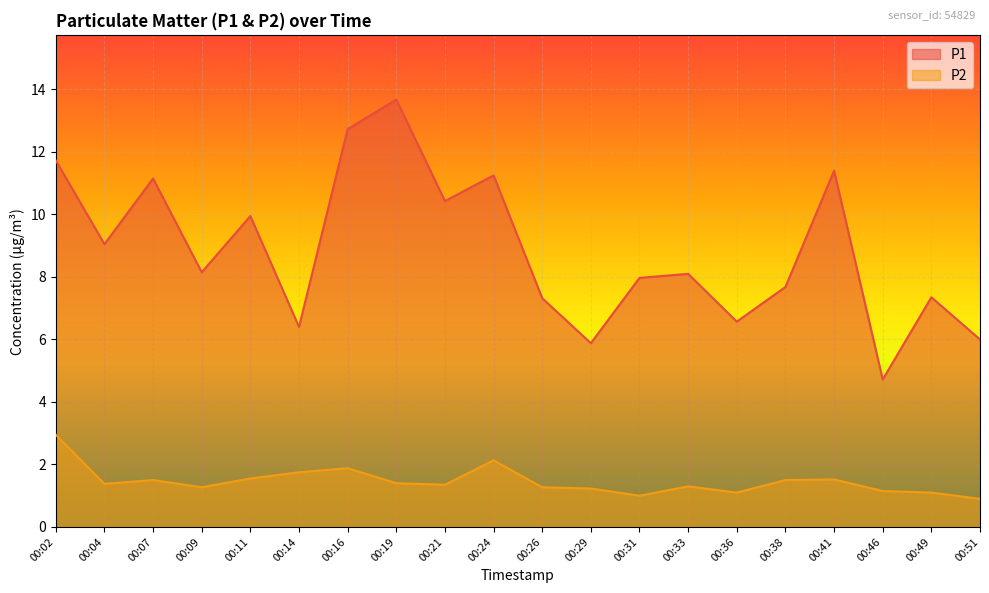

Which category has the highest value in the P1 series?

00:19